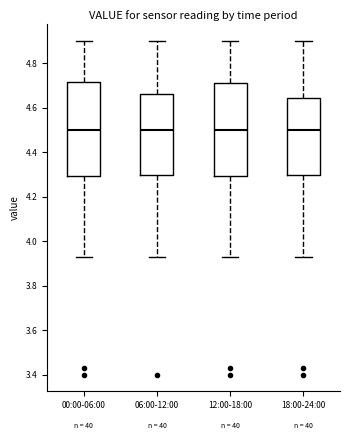

Where does the lower whisker of the box for 18:00-24:00 end on the y-axis? The values are not printed on the chart, so give them approximately, as read against the axis.

3.94